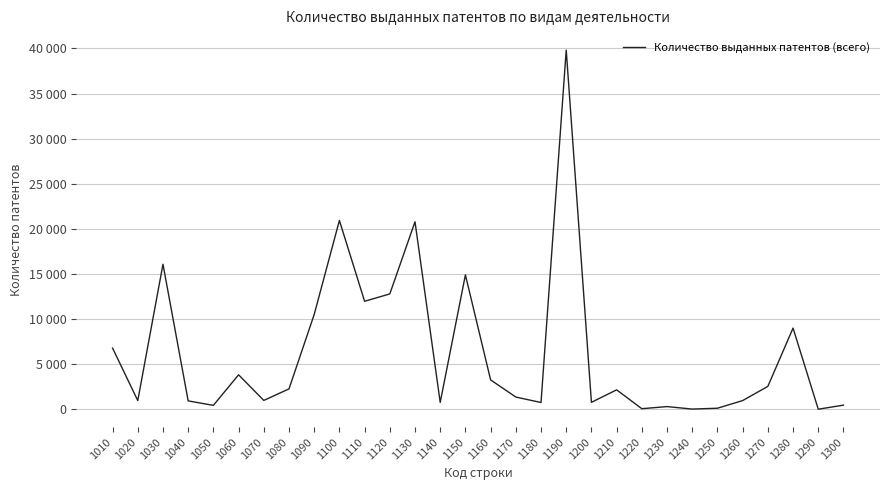

Does the chart have visible grid lines?

Yes